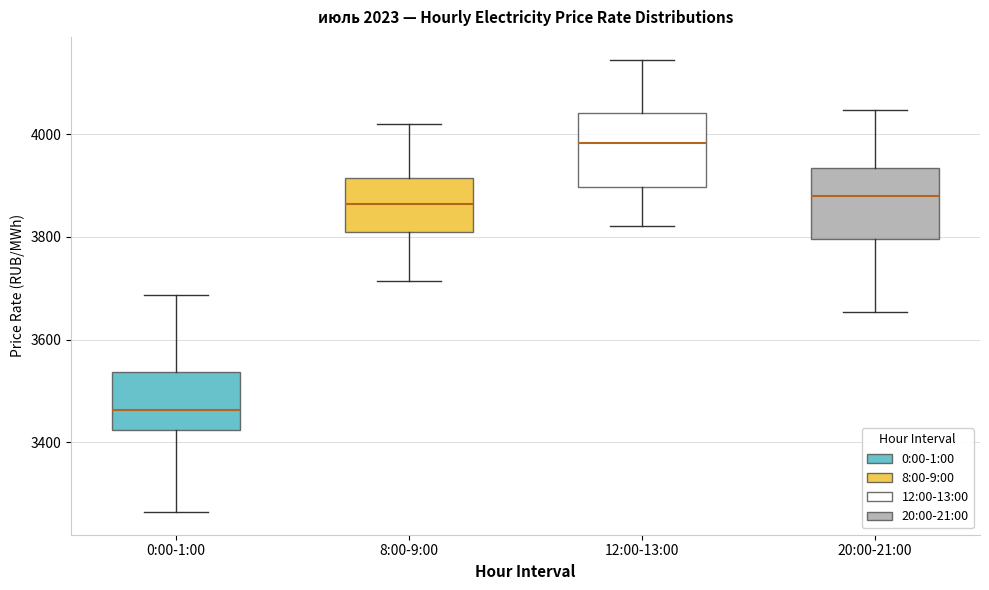

Which box's median line is the highest?

12:00-13:00